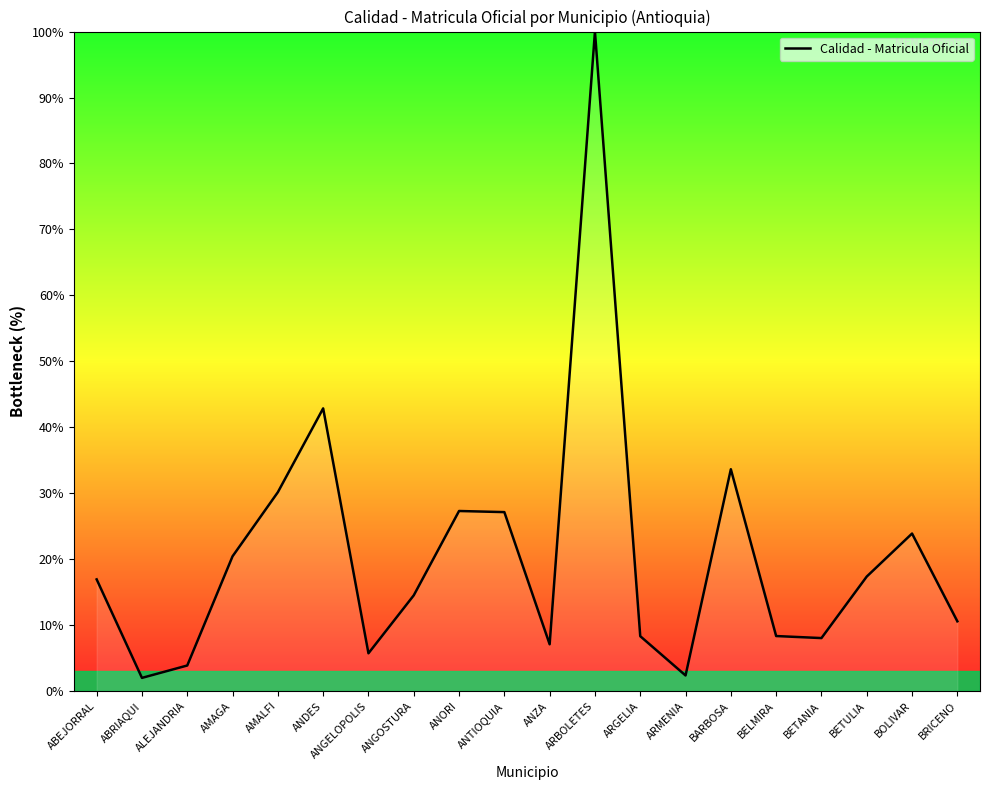

Approximately how many times larger is the value at ABEJORRAL compared to BOLIVAR?

0.7